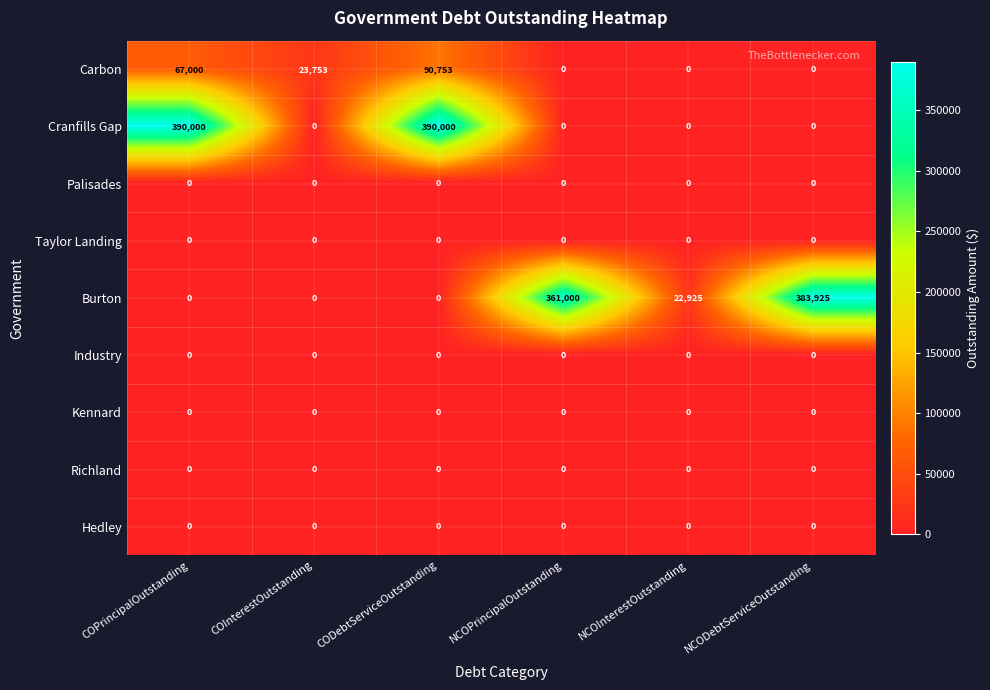

What is the total value across all series at NCODebtServiceOutstanding?

383925